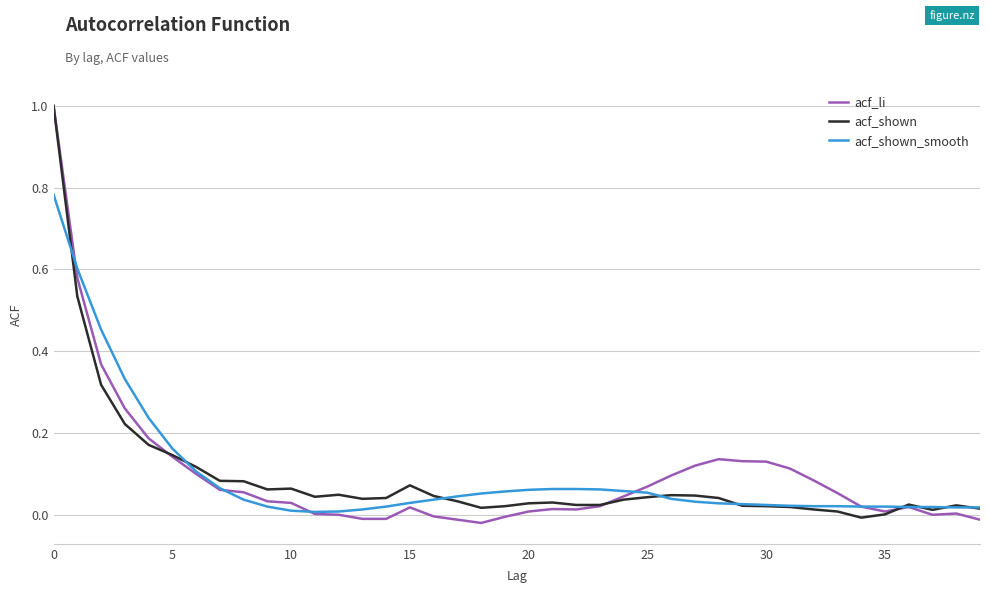

What is the highest value of the acf_li series?

1.0